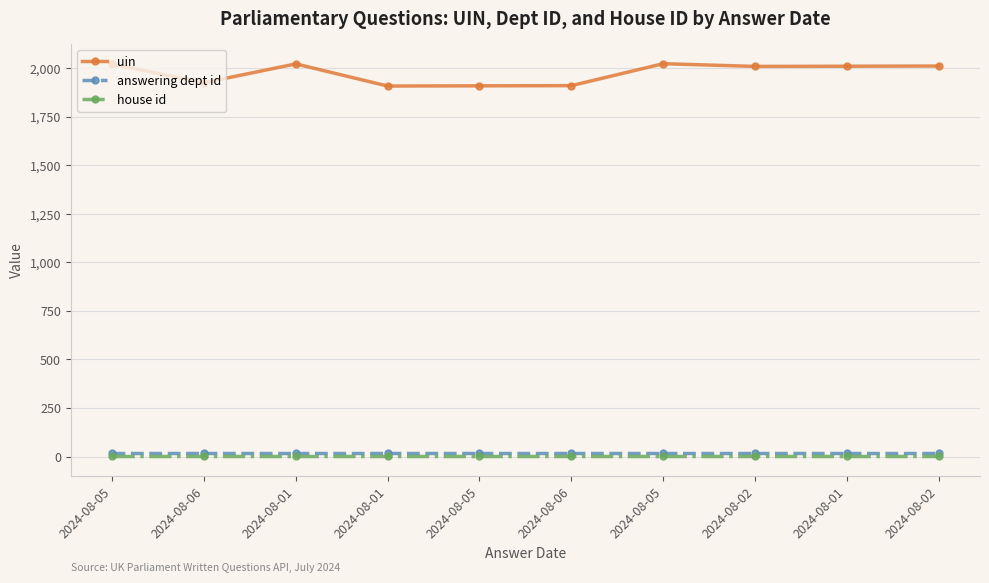

Reading left to right, list all the values displayed in this chart.

uin: 2024-08-05=2021	2024-08-06=1925	2024-08-01=2022	2024-08-01=1908	2024-08-05=1909	2024-08-06=1910	2024-08-05=2023	2024-08-02=2009	2024-08-01=2010	2024-08-02=2011
answering dept id: 2024-08-05=17	2024-08-06=17	2024-08-01=17	2024-08-01=17	2024-08-05=17	2024-08-06=17	2024-08-05=17	2024-08-02=17	2024-08-01=17	2024-08-02=17
house id: 2024-08-05=1	2024-08-06=1	2024-08-01=1	2024-08-01=1	2024-08-05=1	2024-08-06=1	2024-08-05=1	2024-08-02=1	2024-08-01=1	2024-08-02=1